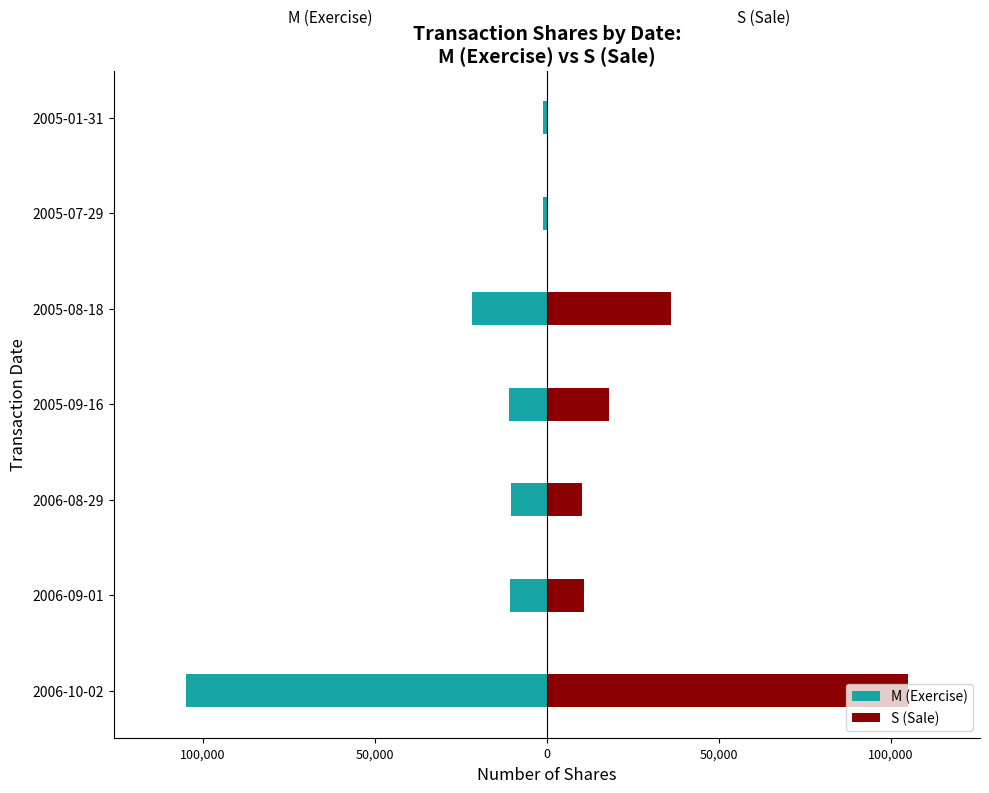

Is it true that S (Sale) equals 10700 at 2006-09-01?

True